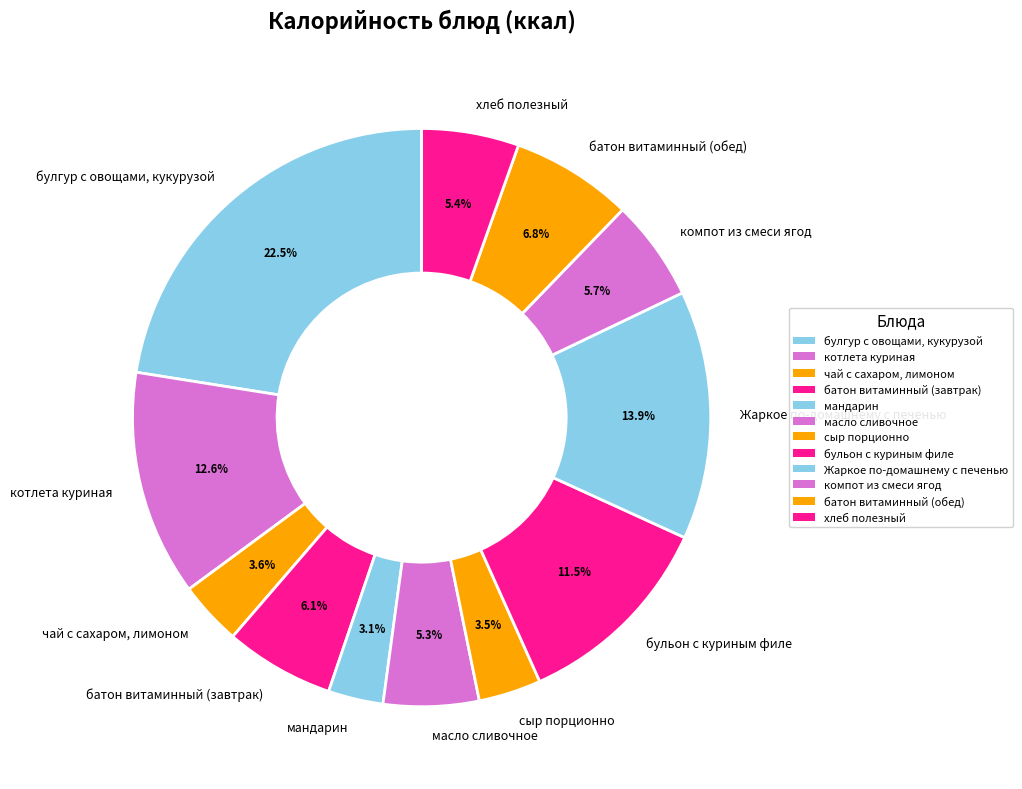

How much of the chart is everything except мандарин?

96.9%